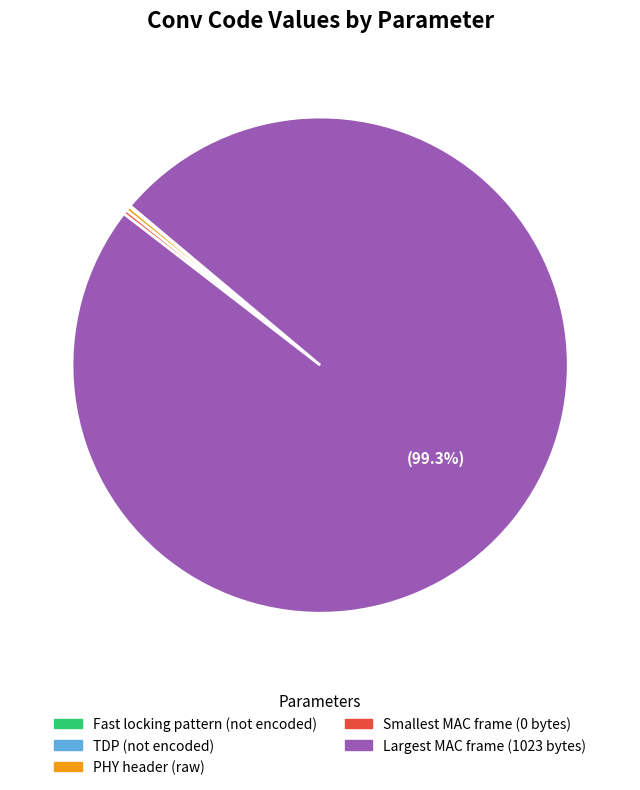

Is it true that Largest MAC frame (1023 bytes) is 91% of the pie?

False